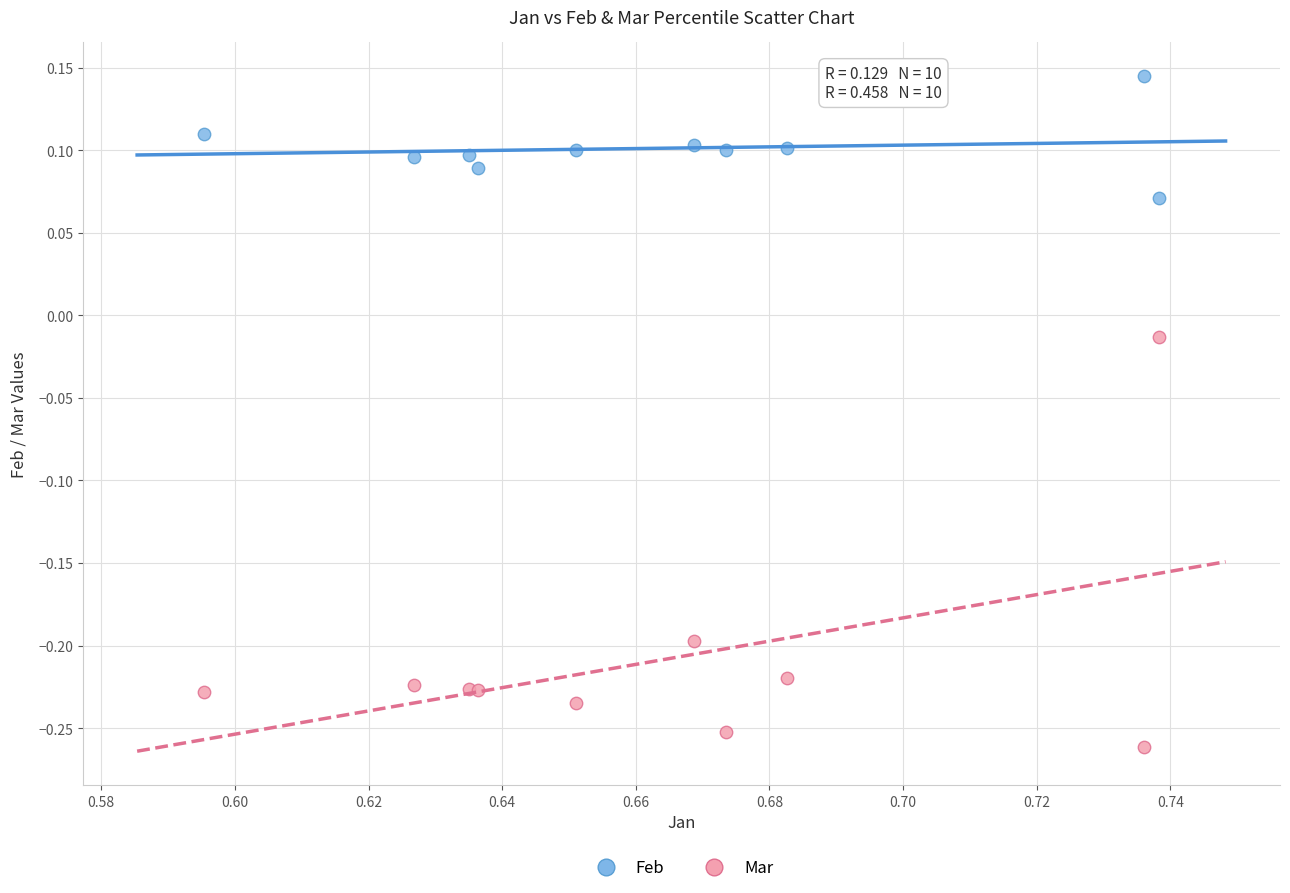

Which series reaches the maximum Y coordinate?

Feb